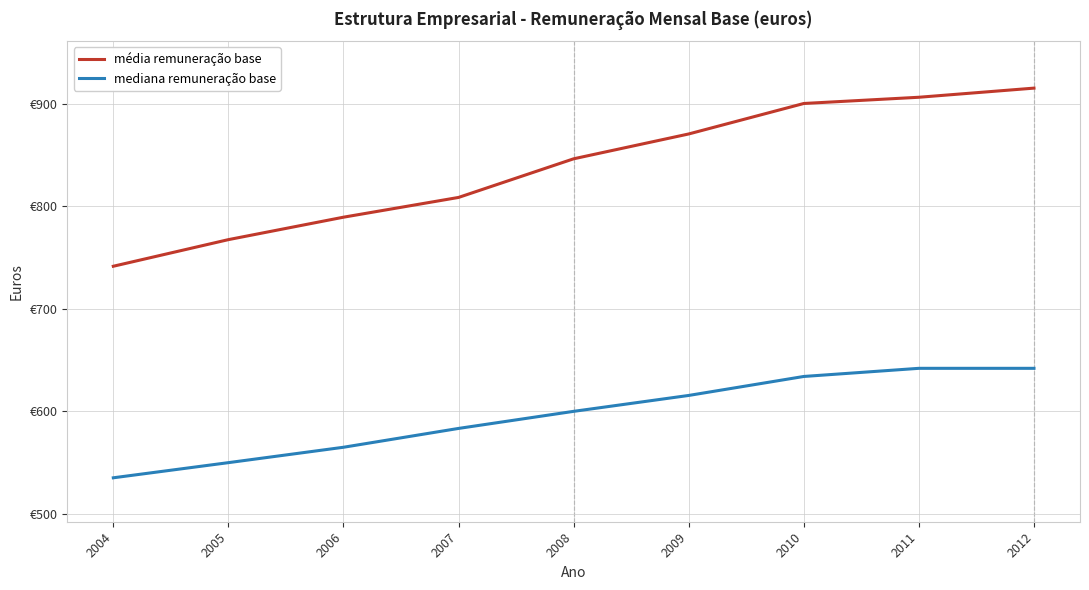

True or false: mediana remuneração base and média remuneração base intersect in this chart.

False